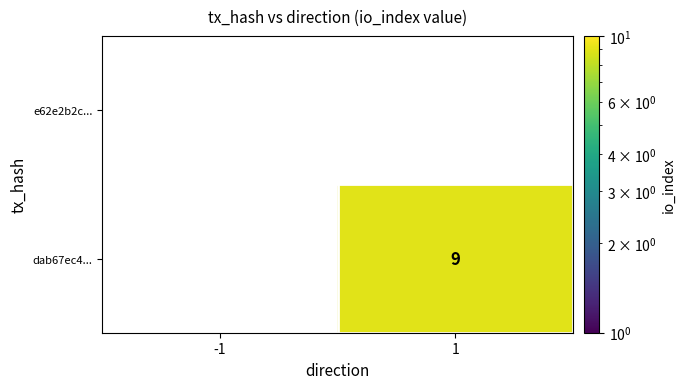

Which series has the widest spread of values?

dab67ec4...